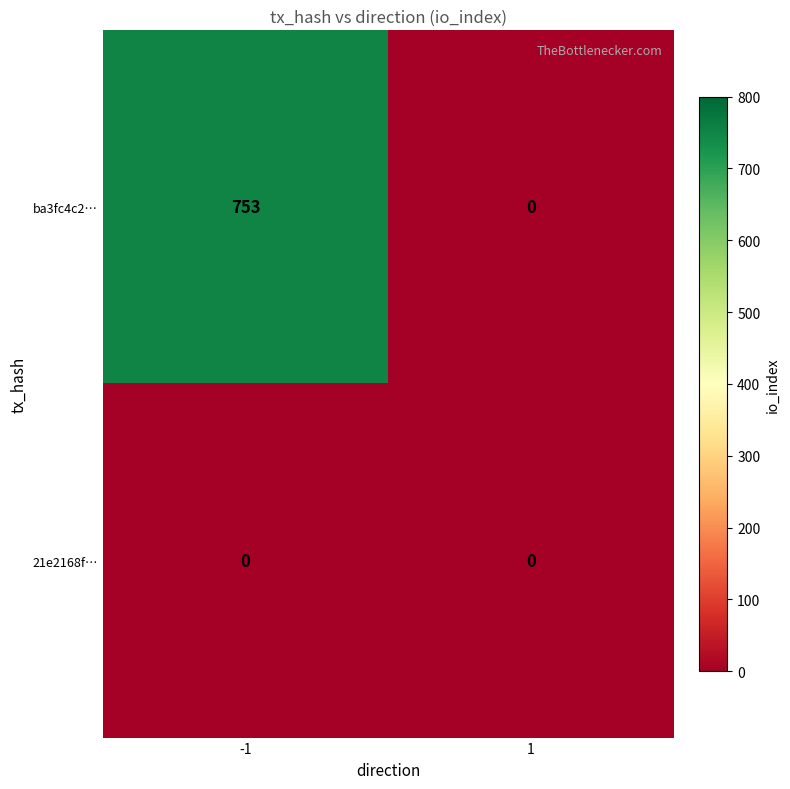

Reading left to right, what are all the values shown in this chart?

ba3fc4c2…: 753	0
21e2168f…: 0	0